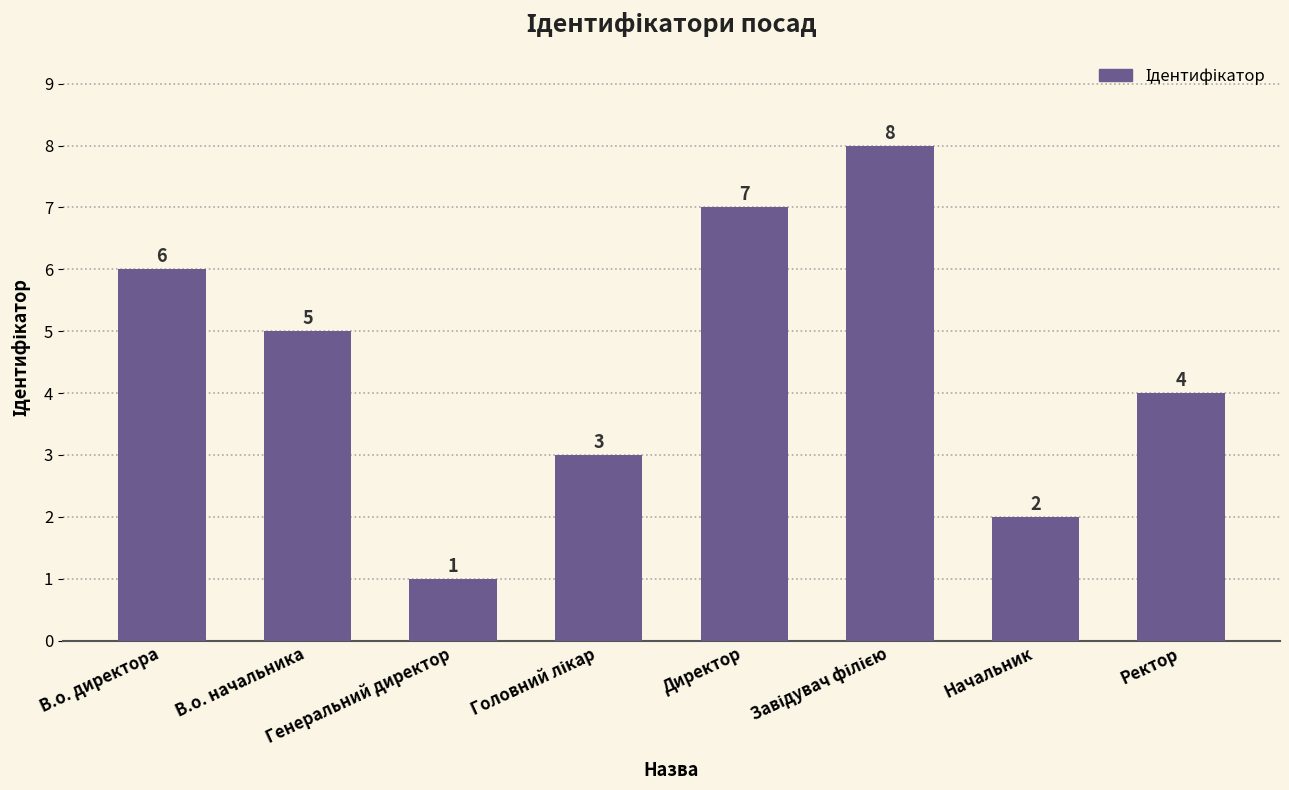

What is the change in value from В.о. начальника to Директор?

+2